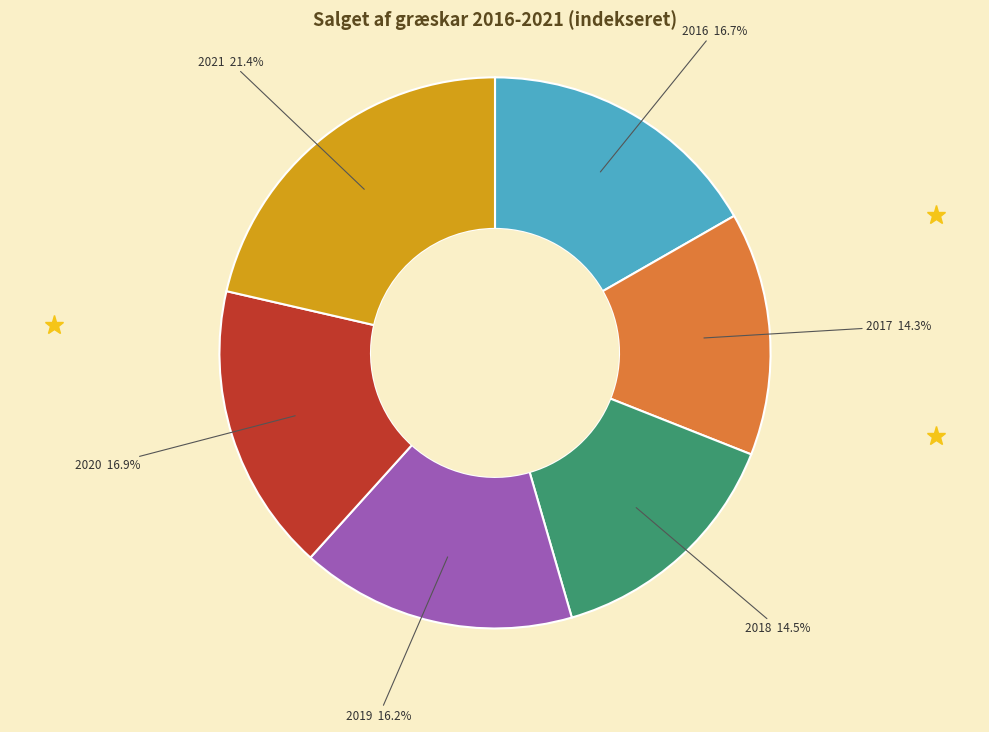

To the nearest percent, what percentage of the pie is 2020?

17%